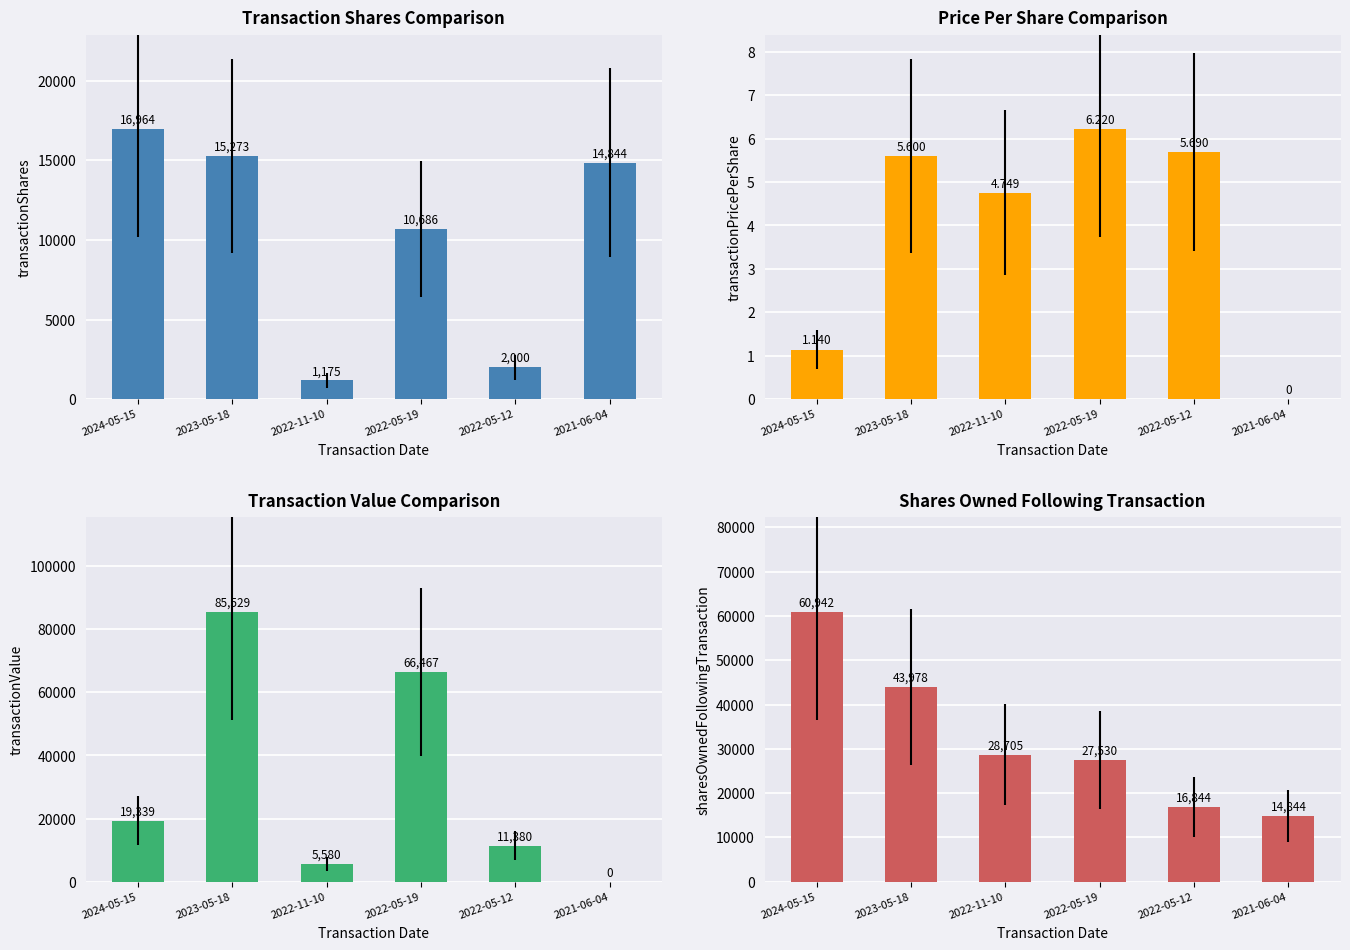

How many values in transactionValue are above zero?

5